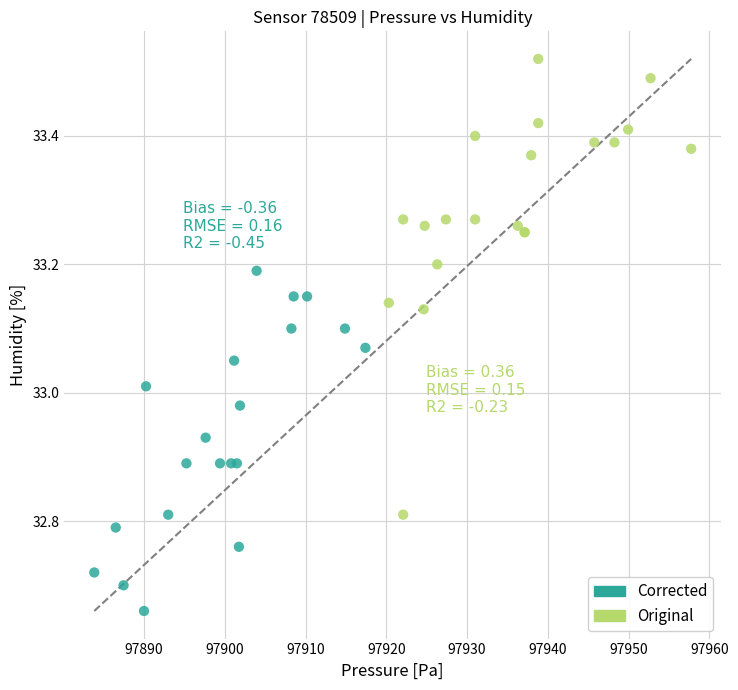

Which series contains the highest Y value?

Original